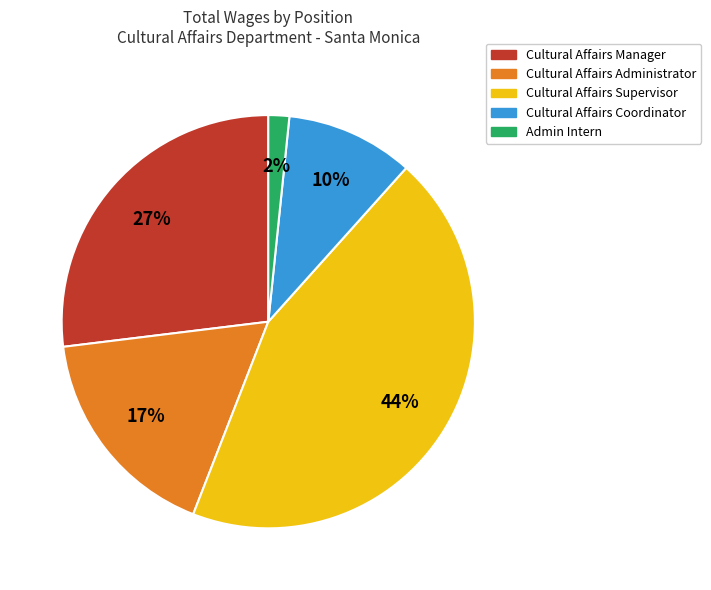

What percentage is the Admin Intern slice, to the nearest percent?

2%